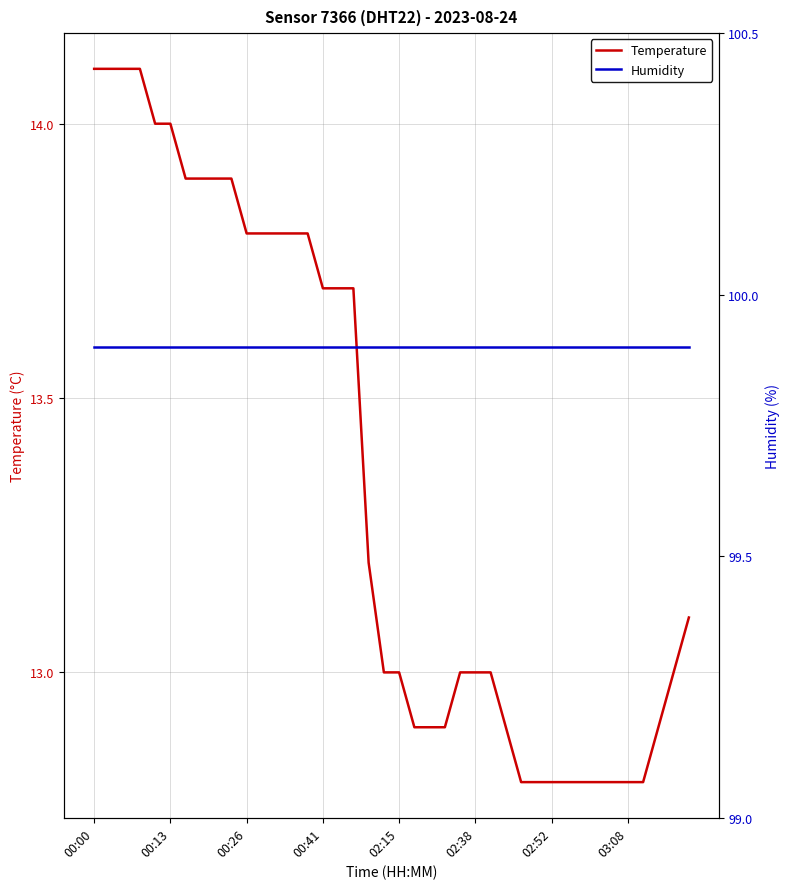

What are all the series names shown in the legend?

Temperature, Humidity